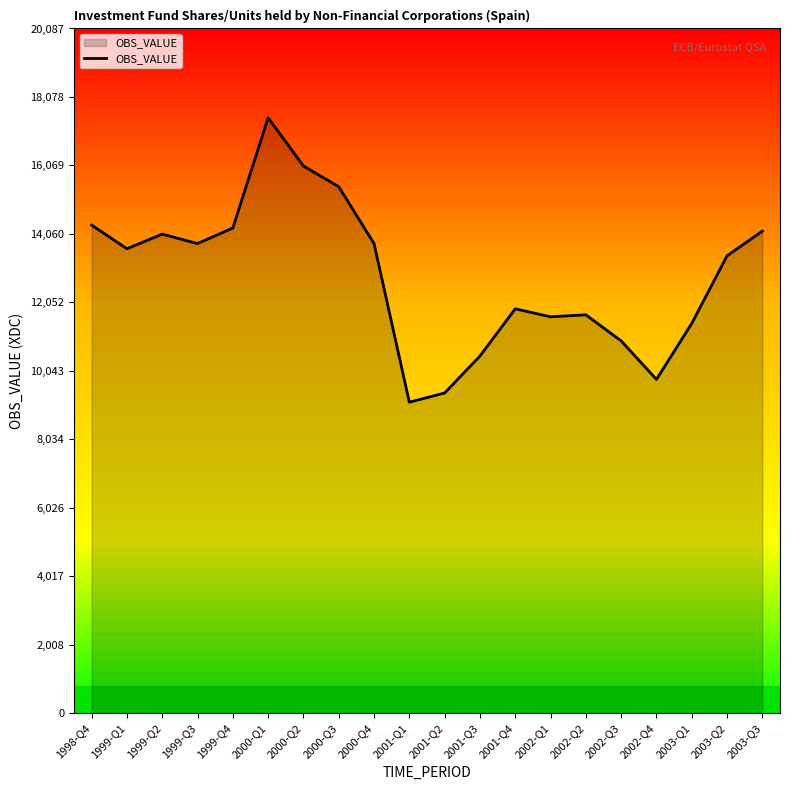

What value does the data have at 2003-Q1, to the nearest 10?

11430